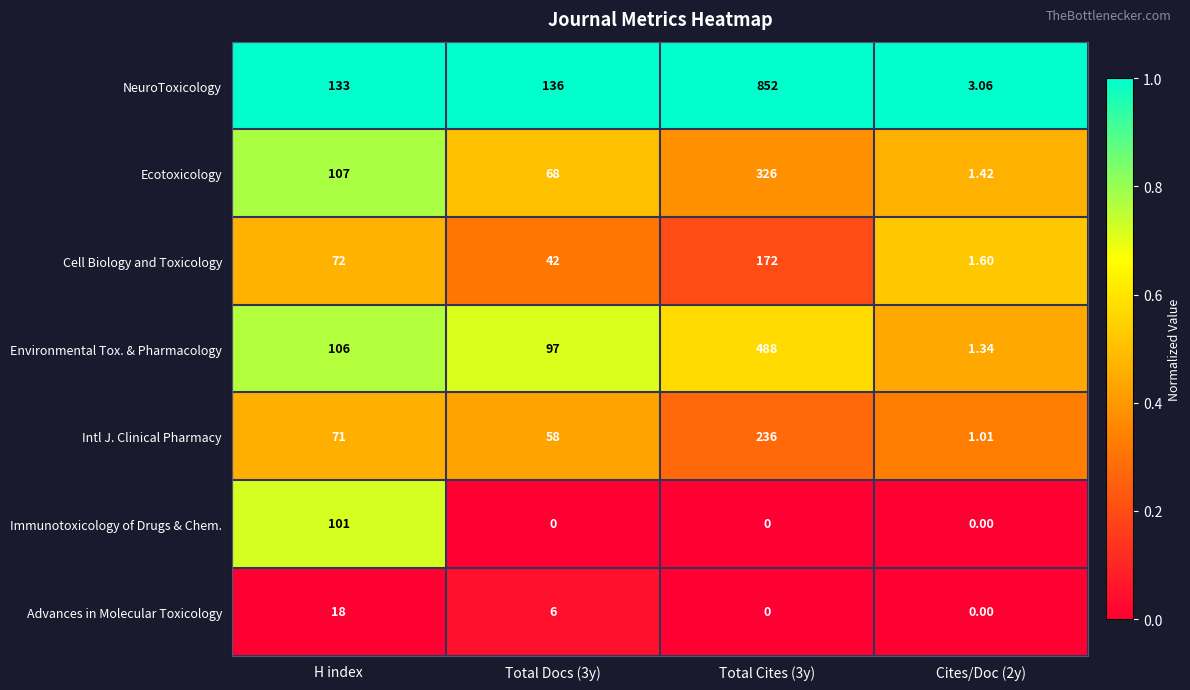

Rank the series by their maximum value, from lowest to highest.

Advances in Molecular Toxicology, Immunotoxicology of Drugs & Chem., Cell Biology and Toxicology, Intl J. Clinical Pharmacy, Ecotoxicology, Environmental Tox. & Pharmacology, NeuroToxicology